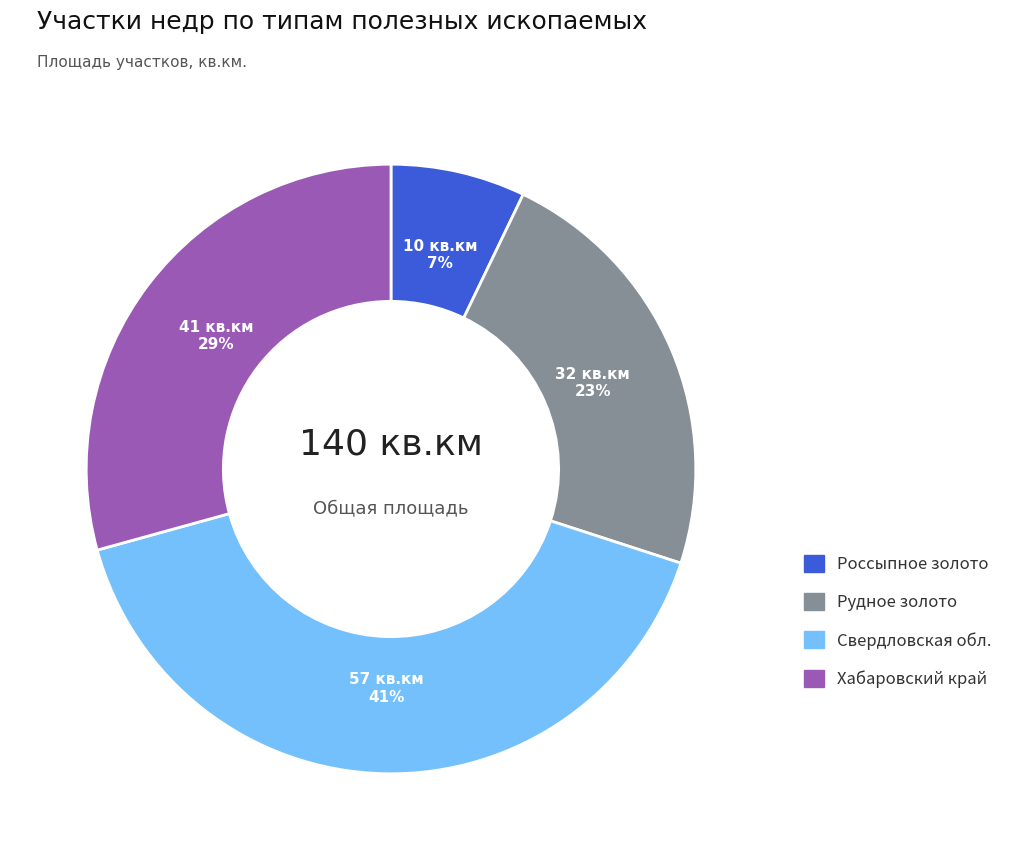

Which category has the biggest portion of the pie?

Свердловская обл.